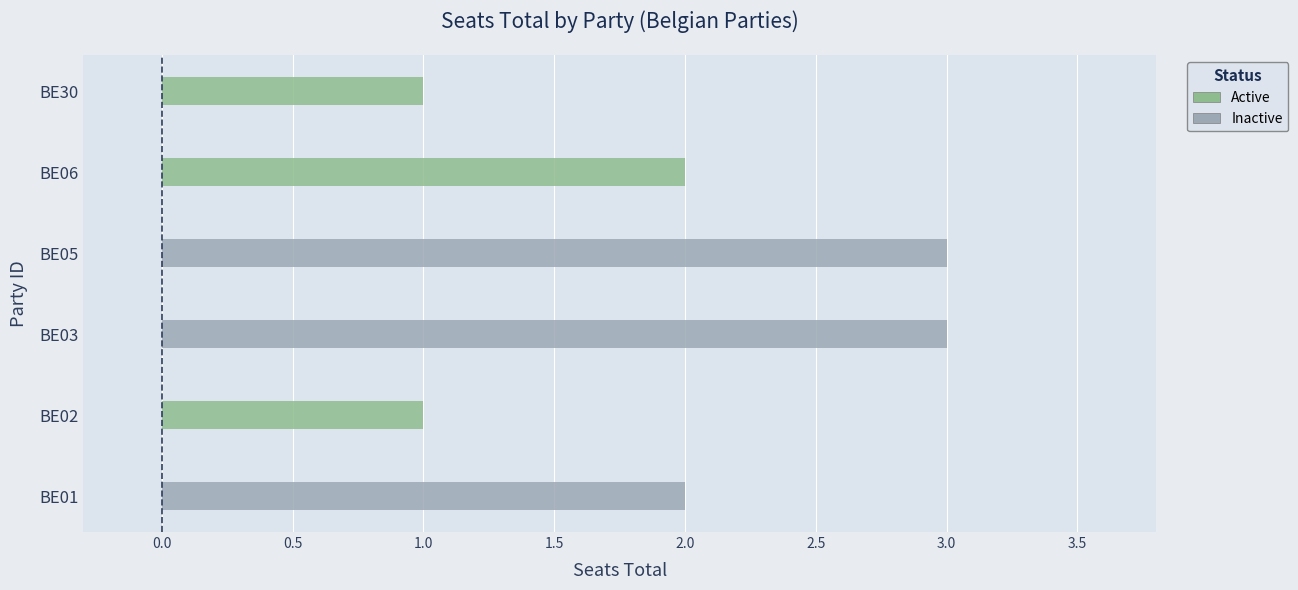

Where does the data first go above 2?

BE03